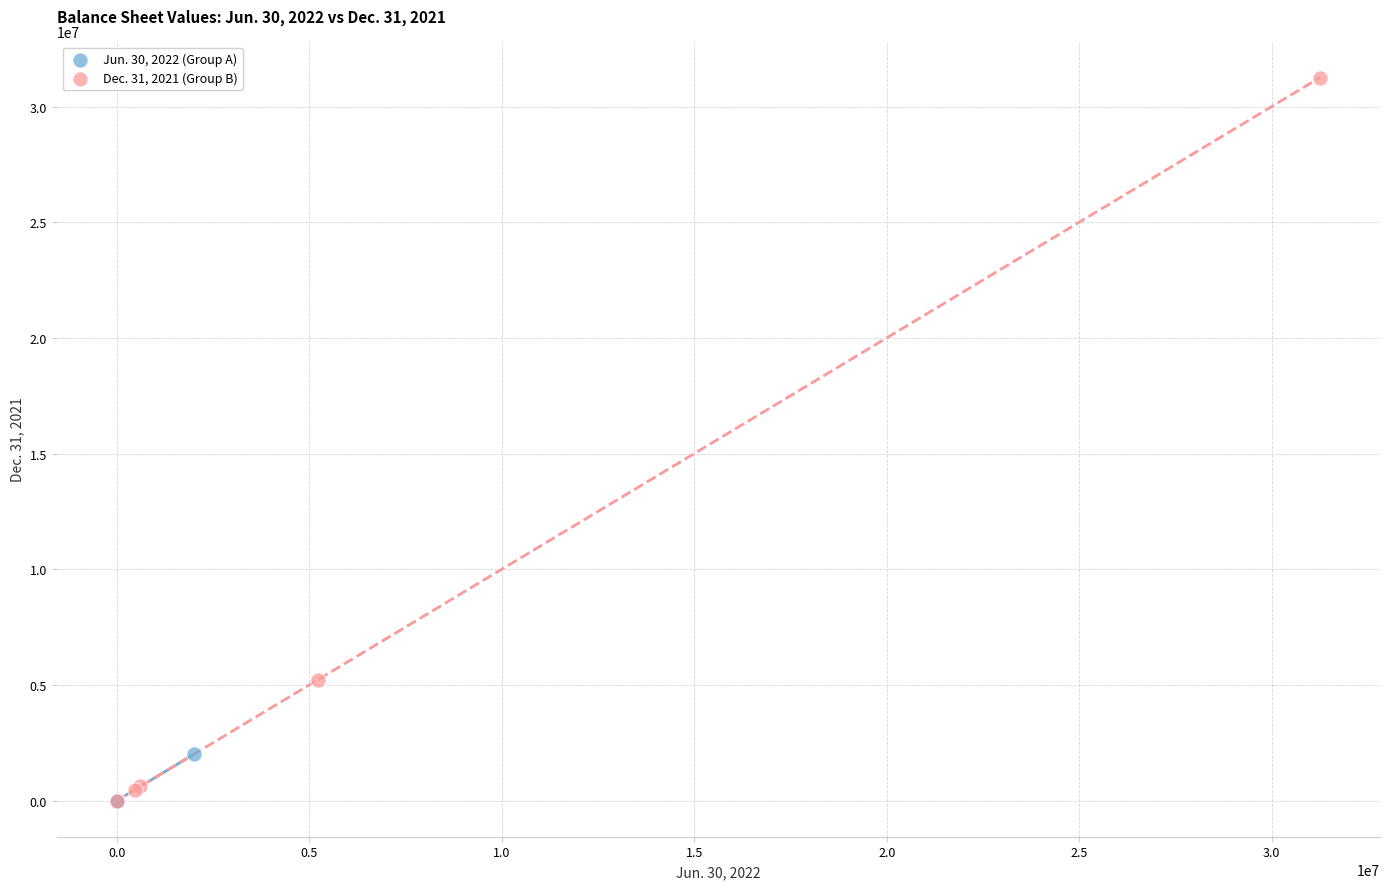

Which series has the largest Y range (max minus min)?

Dec. 31, 2021 (Group B)